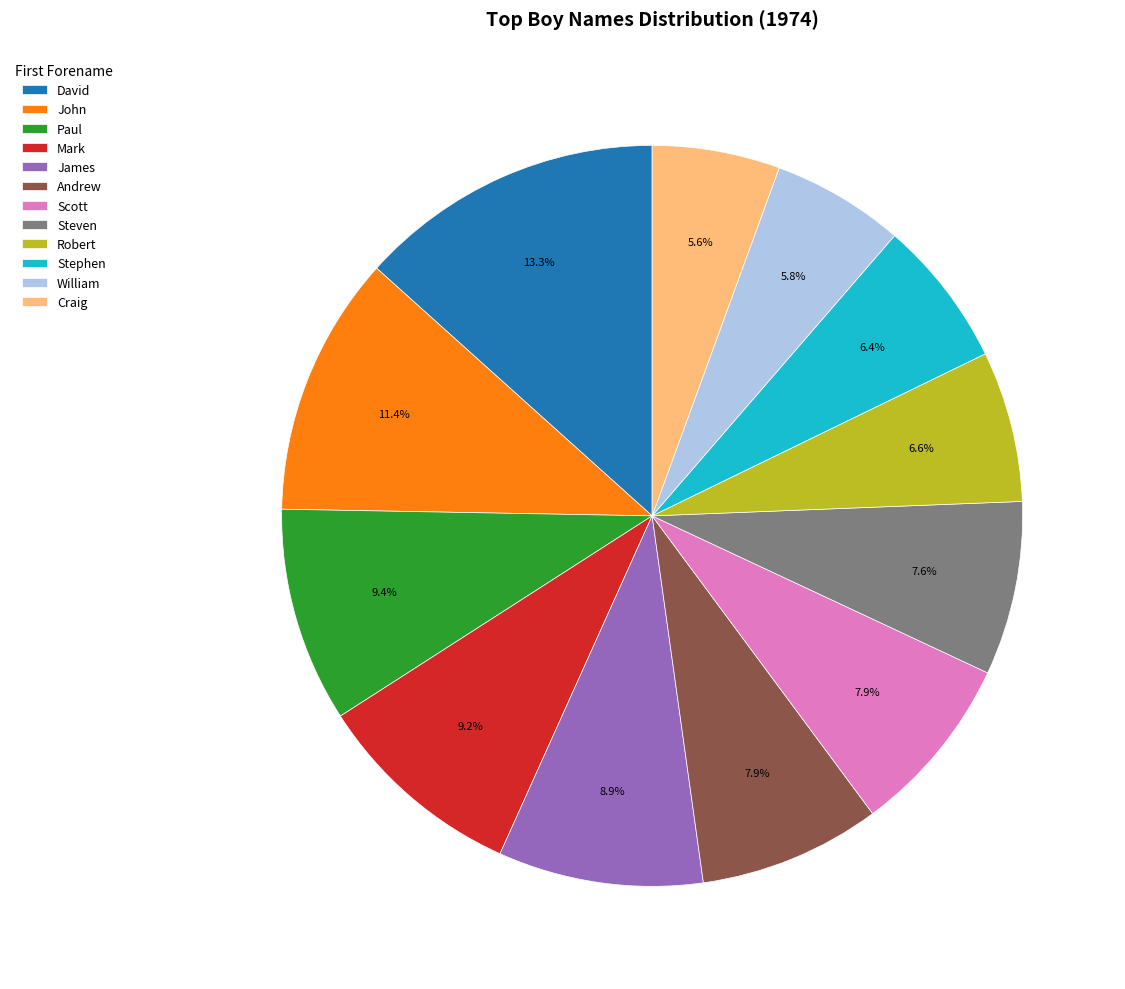

To the nearest percent, what is the average slice percentage?

8%